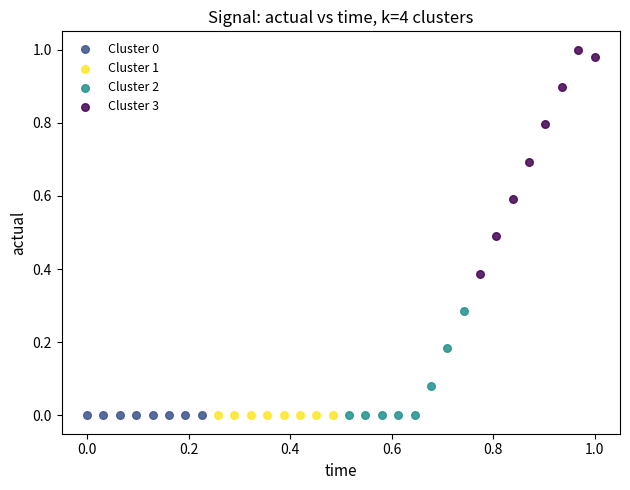

Which series has the widest spread of Y values?

Cluster 3